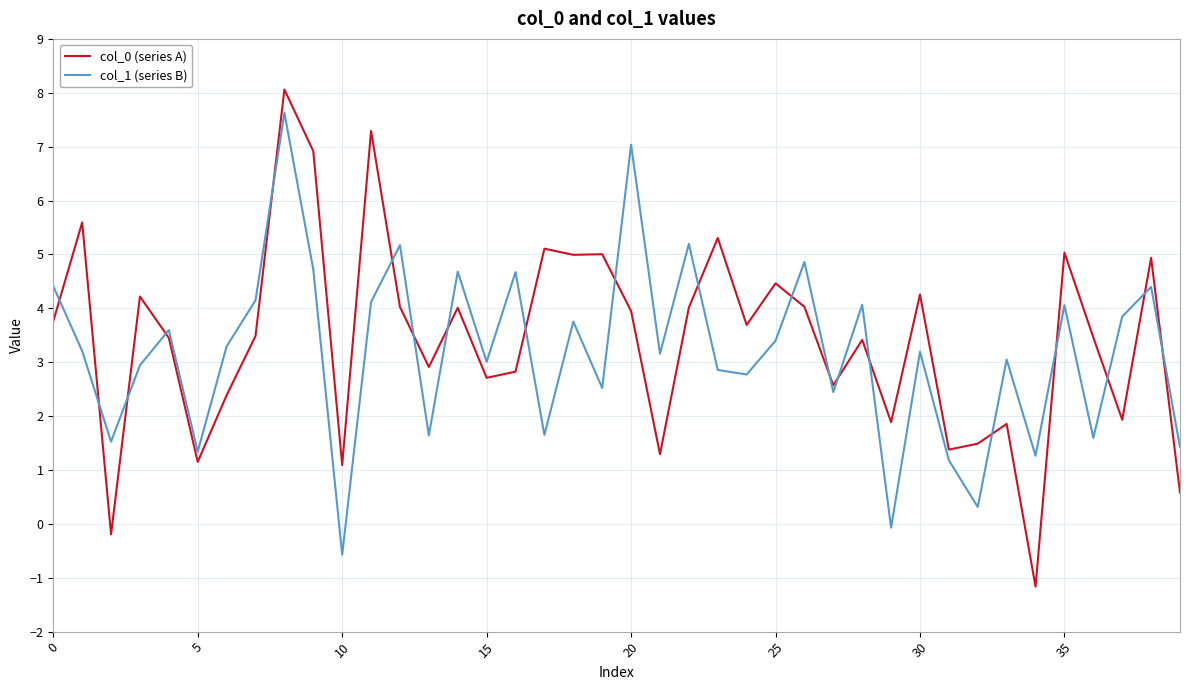

True or false: col_0 (series A) and col_1 (series B) intersect in this chart.

True